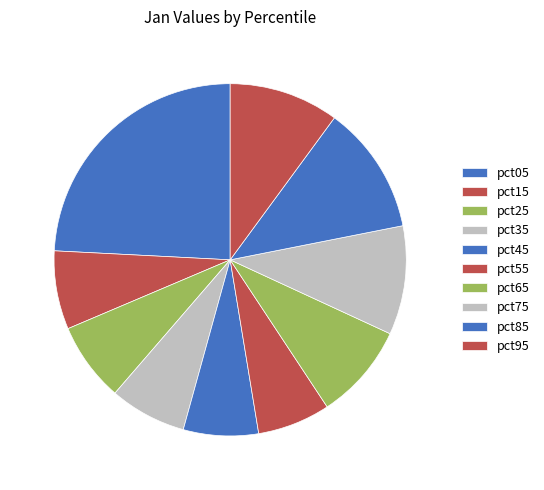

How many slices are in this pie chart?

10